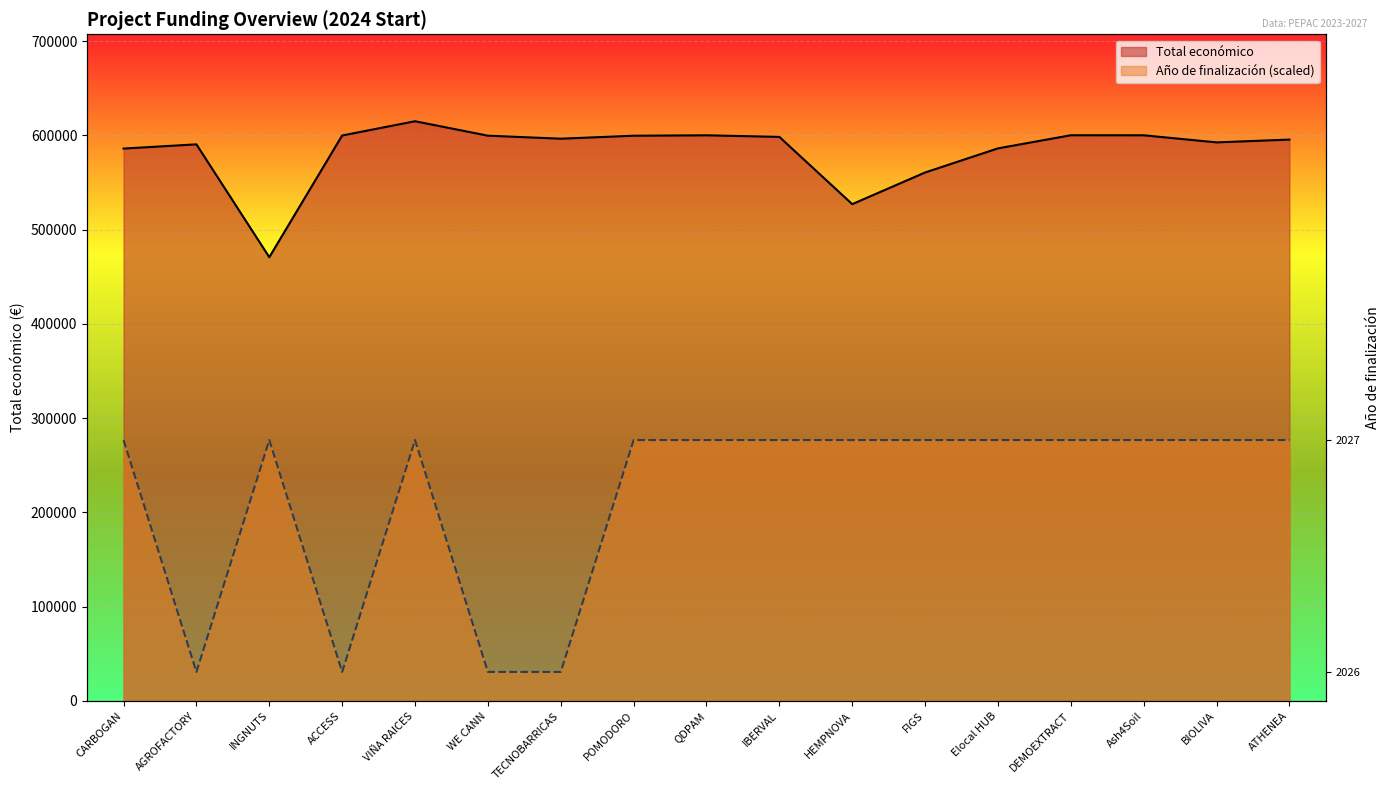

What is the sum of the Total económico values at CARBOGAN and ATHENEA?

1181350.0